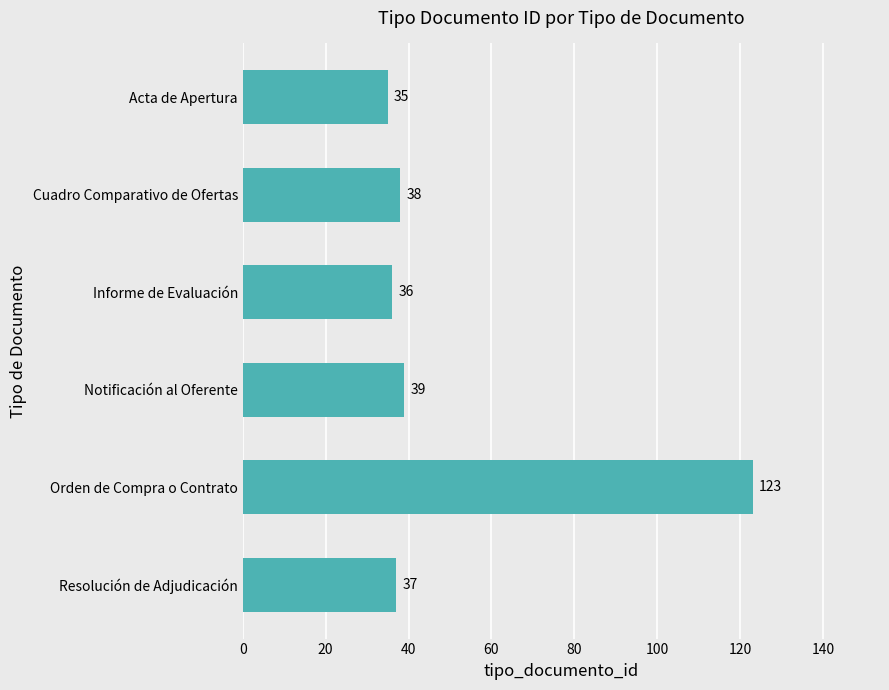

Where is the data nearest to the value 79?

Notificación al Oferente